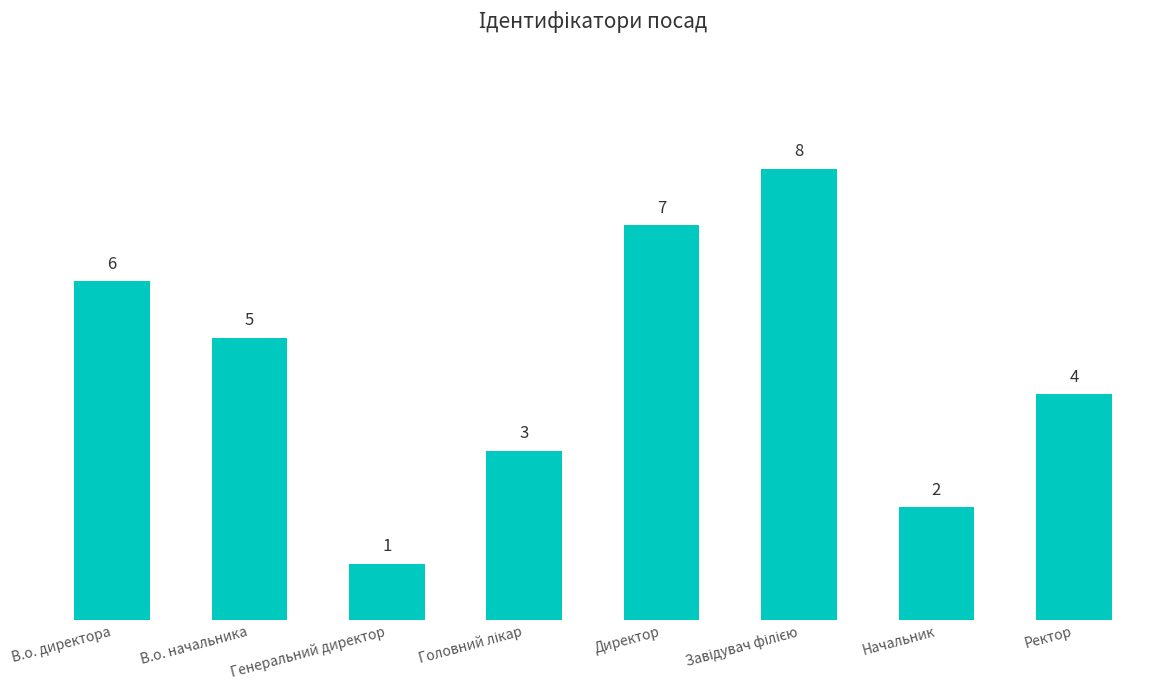

What is the change in value from Начальник to Ректор?

+2